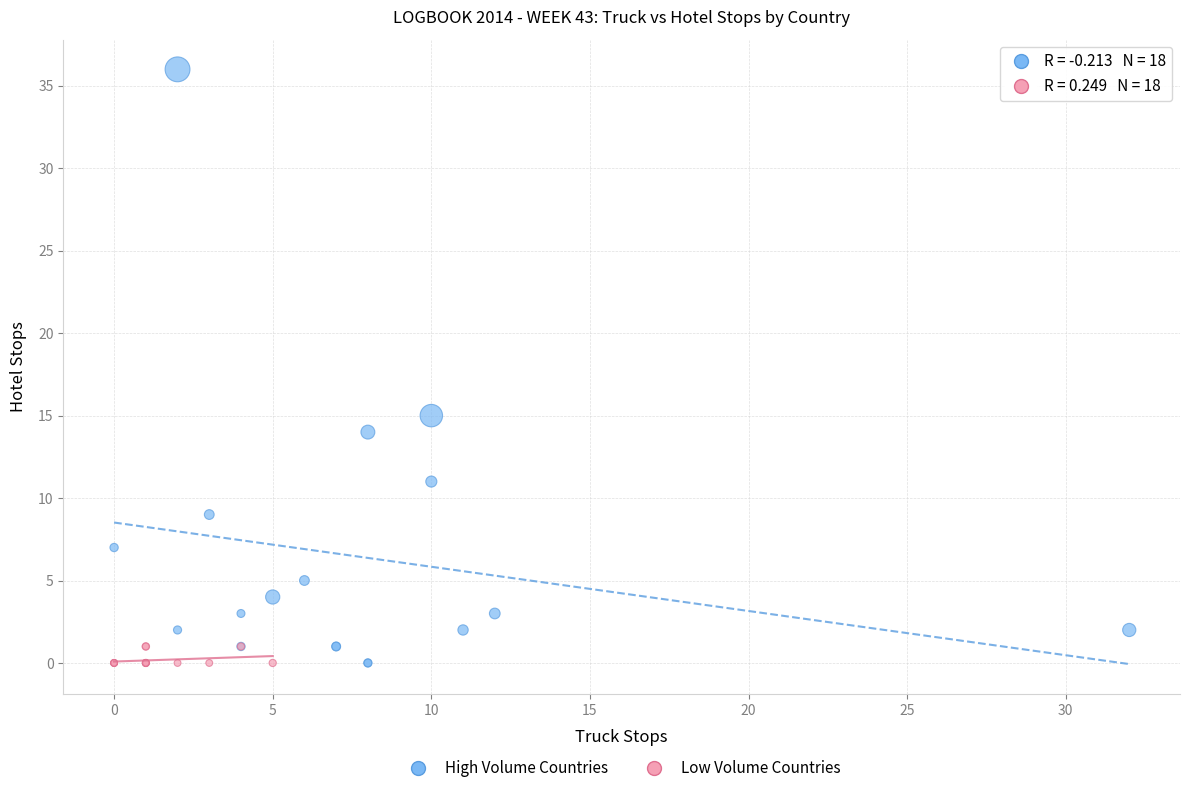

Which series contains the highest Y value?

High Volume Countries